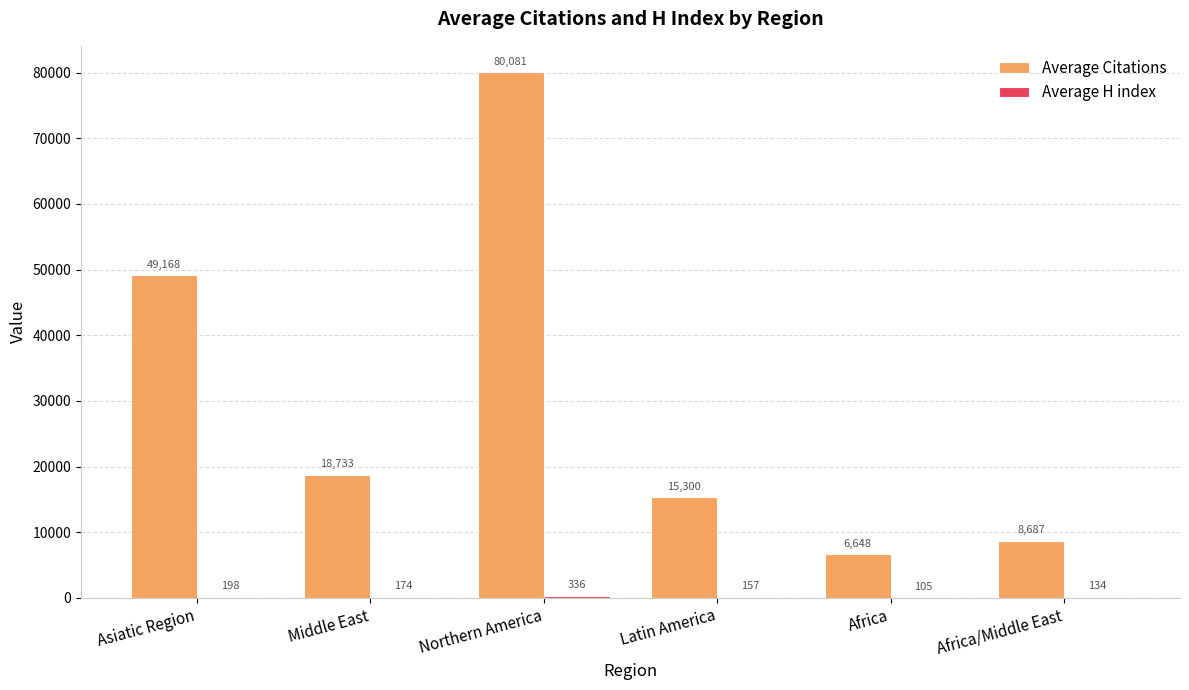

Which series has the largest total across all categories?

Average Citations